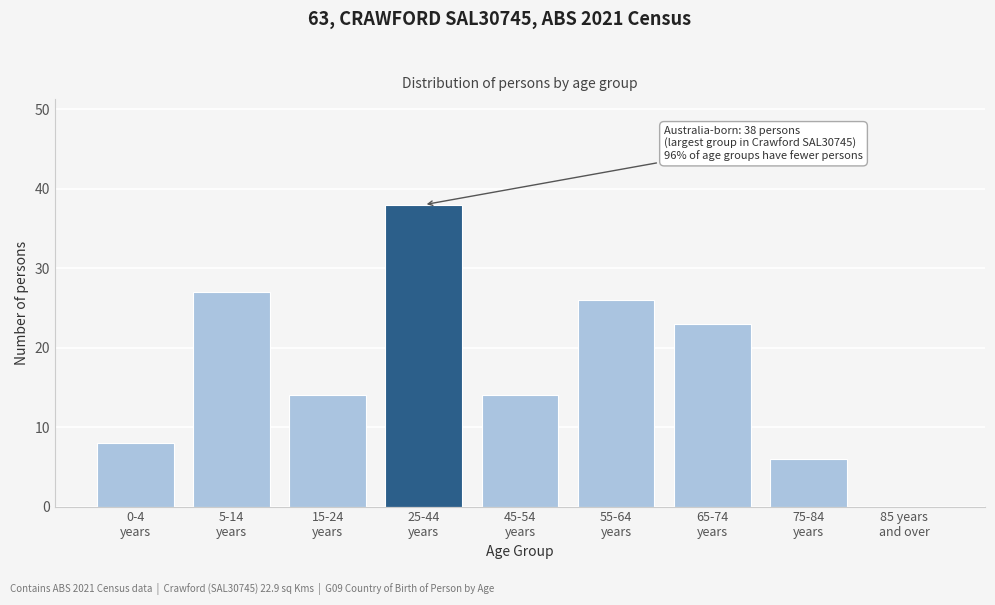

What is the sum of all values?

156